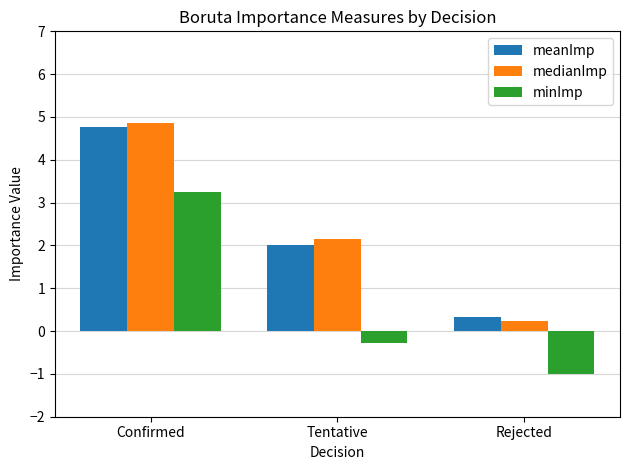

Which category has the lowest value in the minImp series?

Rejected